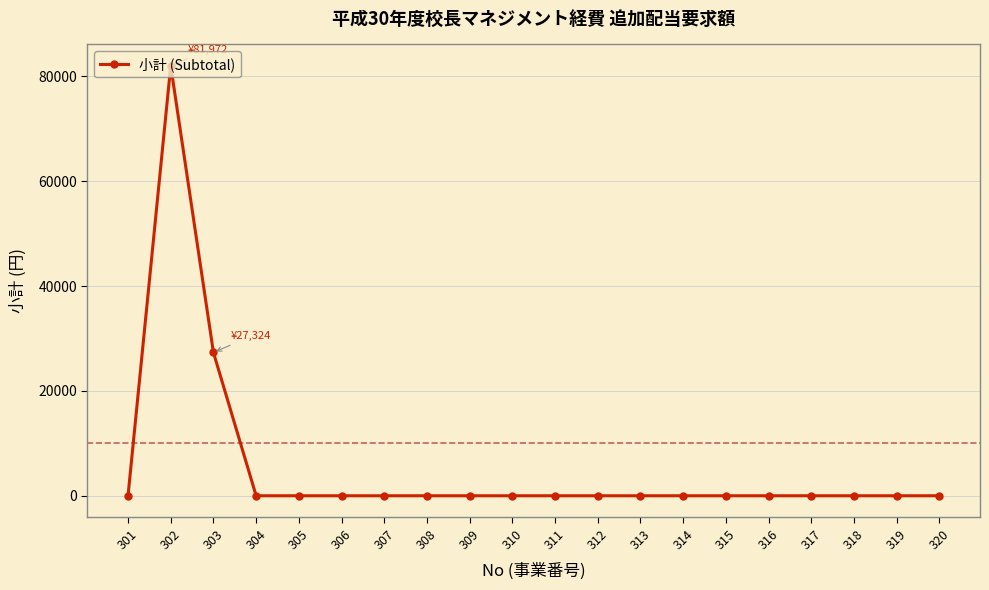

Is it true that the value at 306 is 49534?

False